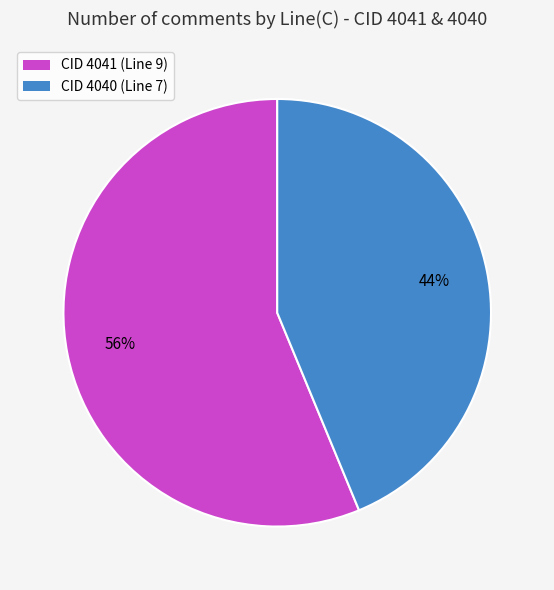

How many segments does this pie chart have?

2